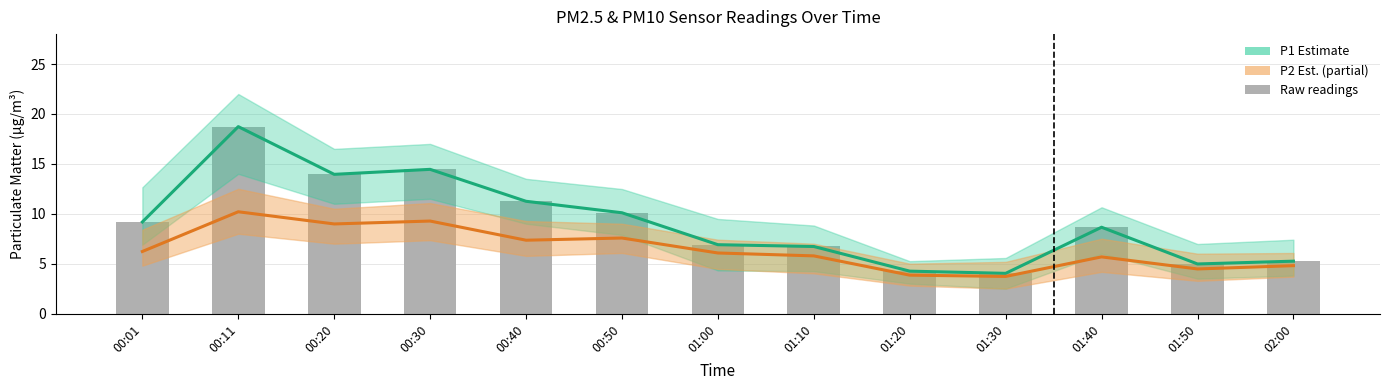

True or false: Raw P1 readings has a value of 5.0 at 01:50.

True